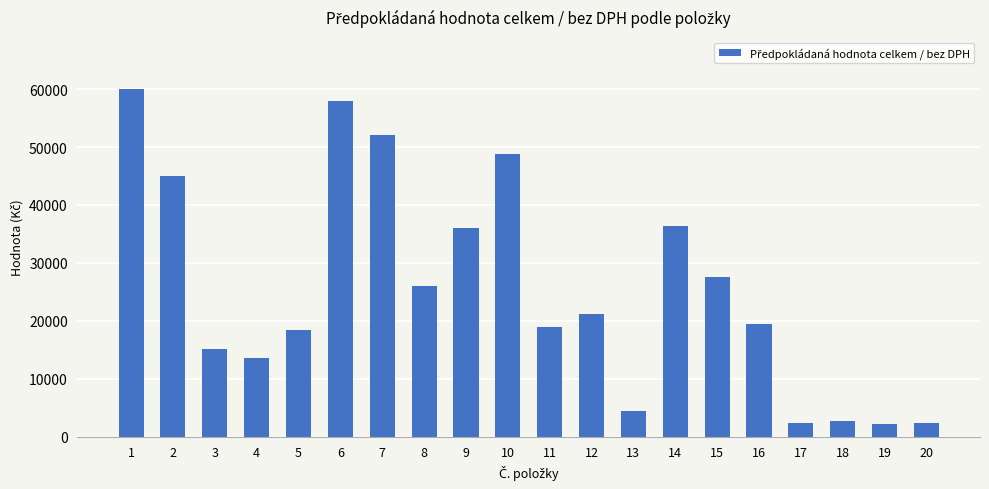

What is the difference between the maximum and minimum values?

57750